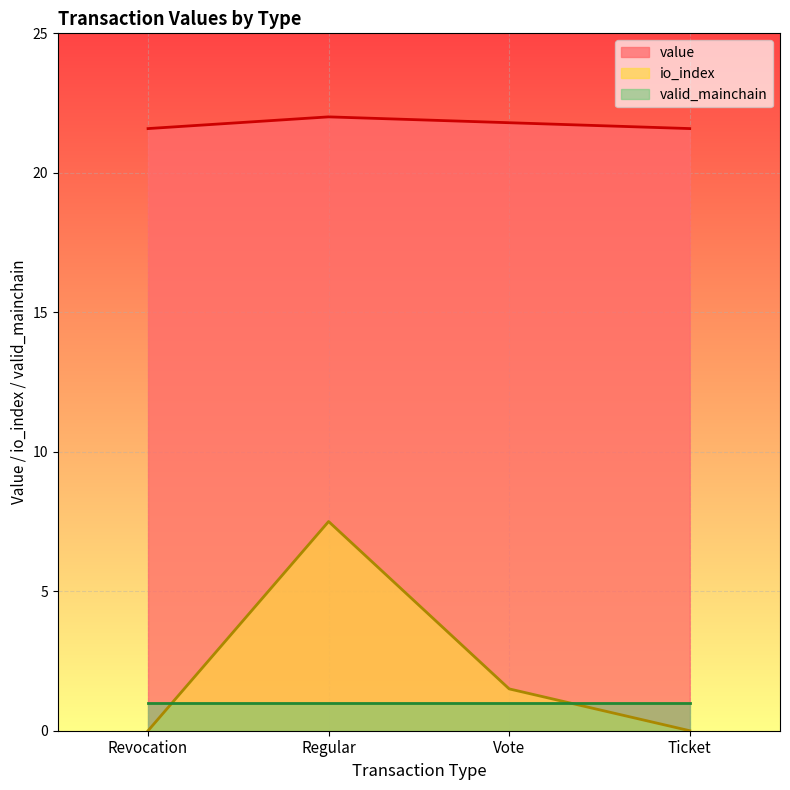

What is the difference between the second highest and second lowest values in the io_index series?

1.5